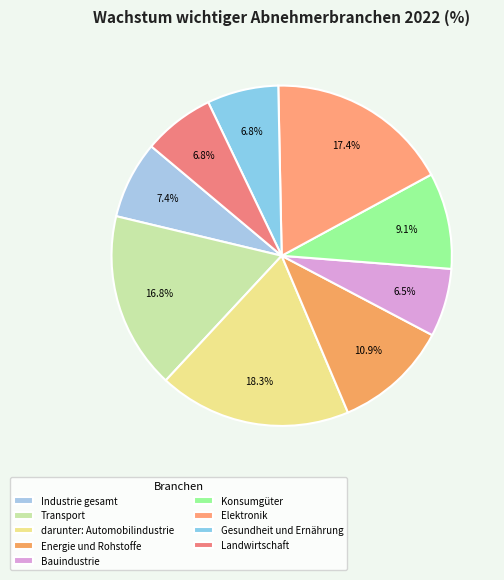

Which category has the smallest portion of the pie?

Bauindustrie